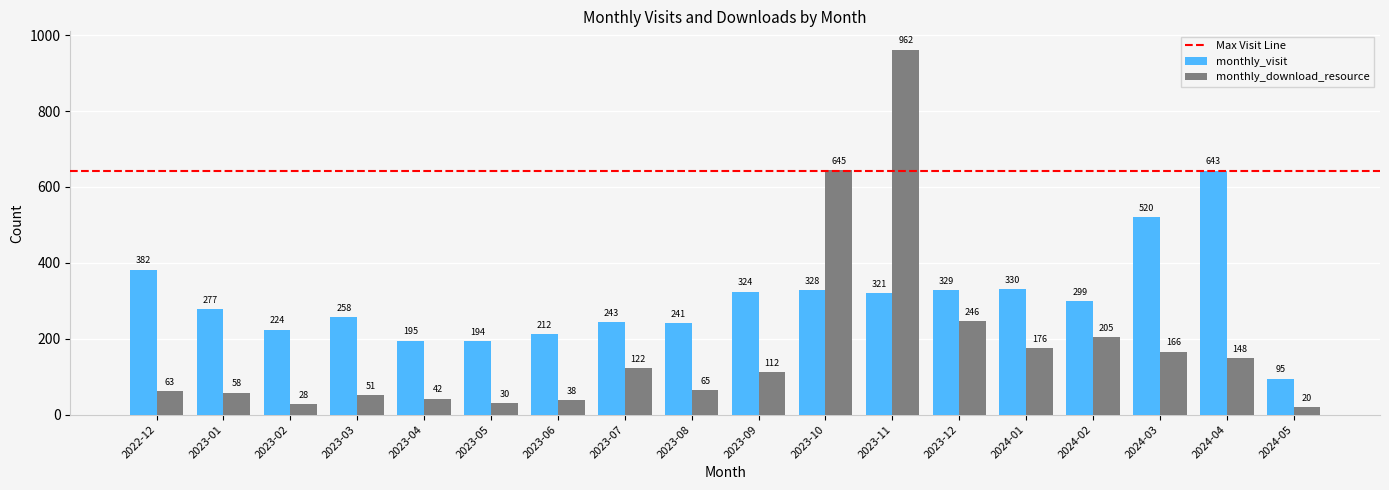

The value of monthly_visit at 2023-10 is 485. True or false?

False